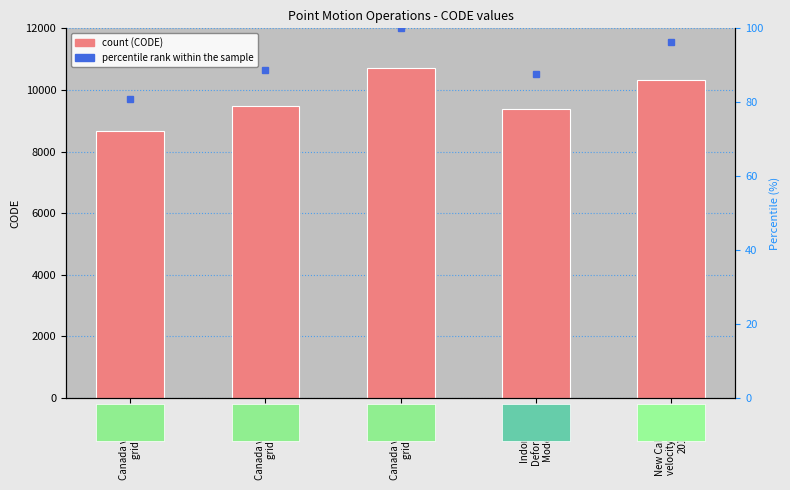

Between Indonesian
Deformation
Model 2020 and Canada velocity
grid v8, which is larger?

Canada velocity
grid v8